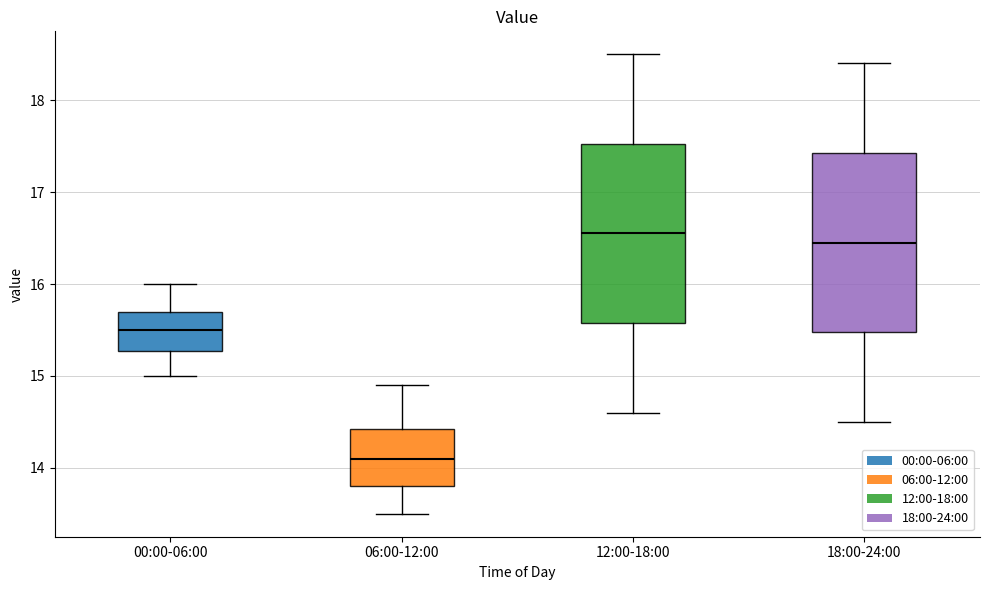

Reading left to right, read every box against the y-axis: the position of its median line, the range the box covers, and the ends of its whiskers. The values are not printed on the chart, so give them approximately, as read against the axis.

00:00-06:00: median 15.5, box 15.3 to 15.7, whiskers 15.0 to 16.0
06:00-12:00: median 14.1, box 13.8 to 14.4, whiskers 13.5 to 14.9
12:00-18:00: median 16.6, box 15.6 to 17.5, whiskers 14.6 to 18.5
18:00-24:00: median 16.5, box 15.5 to 17.4, whiskers 14.5 to 18.4